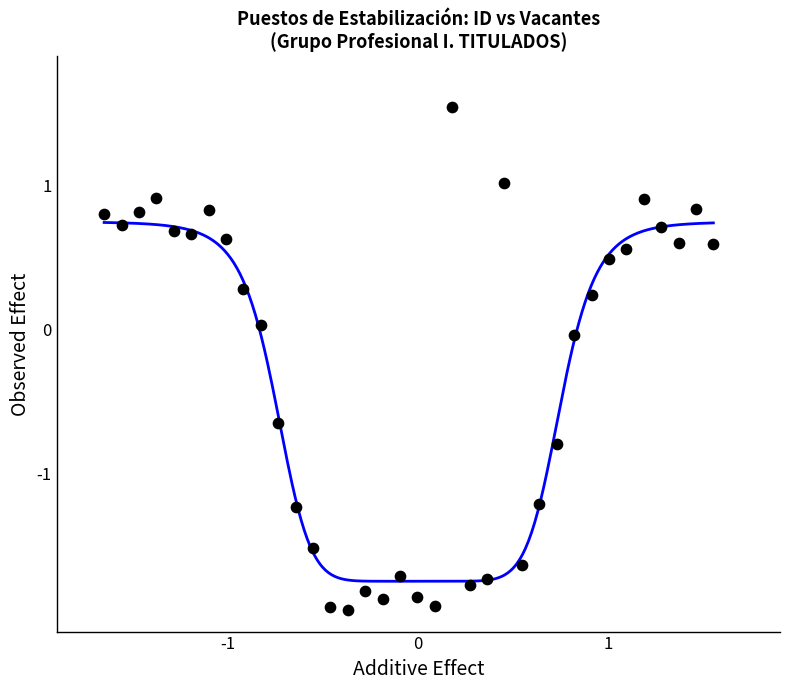

What is the range of Y values (max minus min)?

3.5